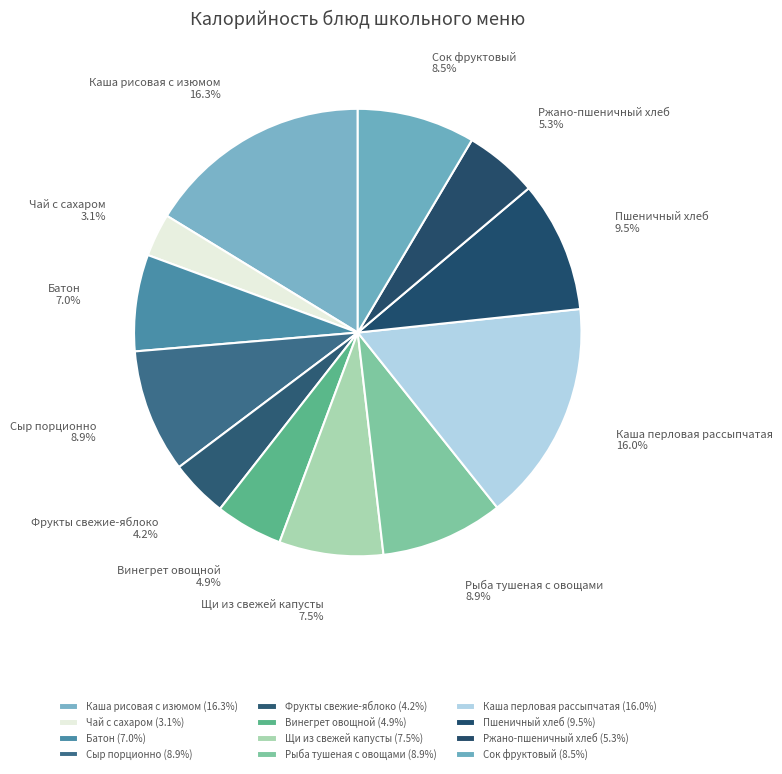

How much of the chart is everything except Винегрет овощной?

95.1%